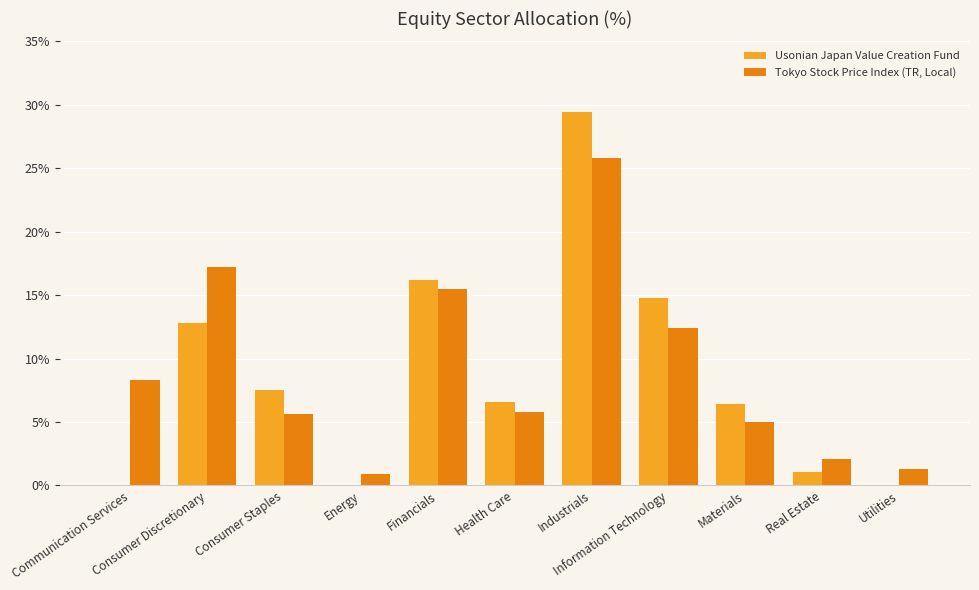

Reading left to right, what are all the values shown in this chart?

Usonian Japan Value Creation Fund: 0.0	12.8	7.5	0.0	16.2	6.6	29.4	14.8	6.4	1.1	0.0
Tokyo Stock Price Index (TR, Local): 8.3	17.2	5.6	0.9	15.5	5.8	25.8	12.4	5.0	2.1	1.3